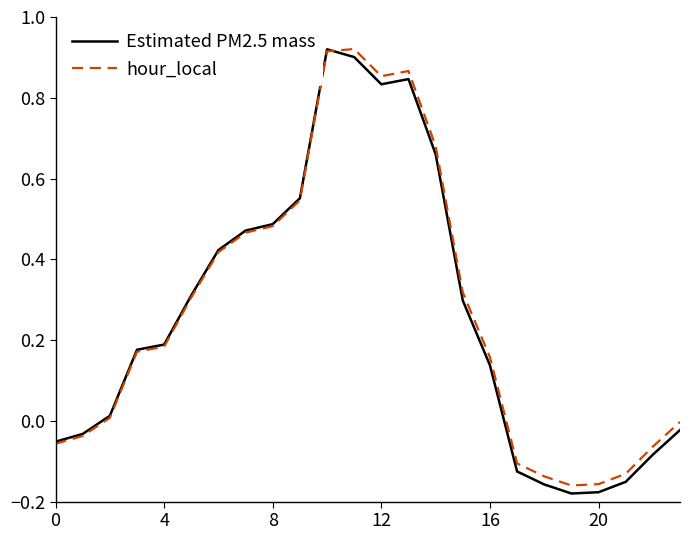

How many interior local valleys does the hour_local series have?

2